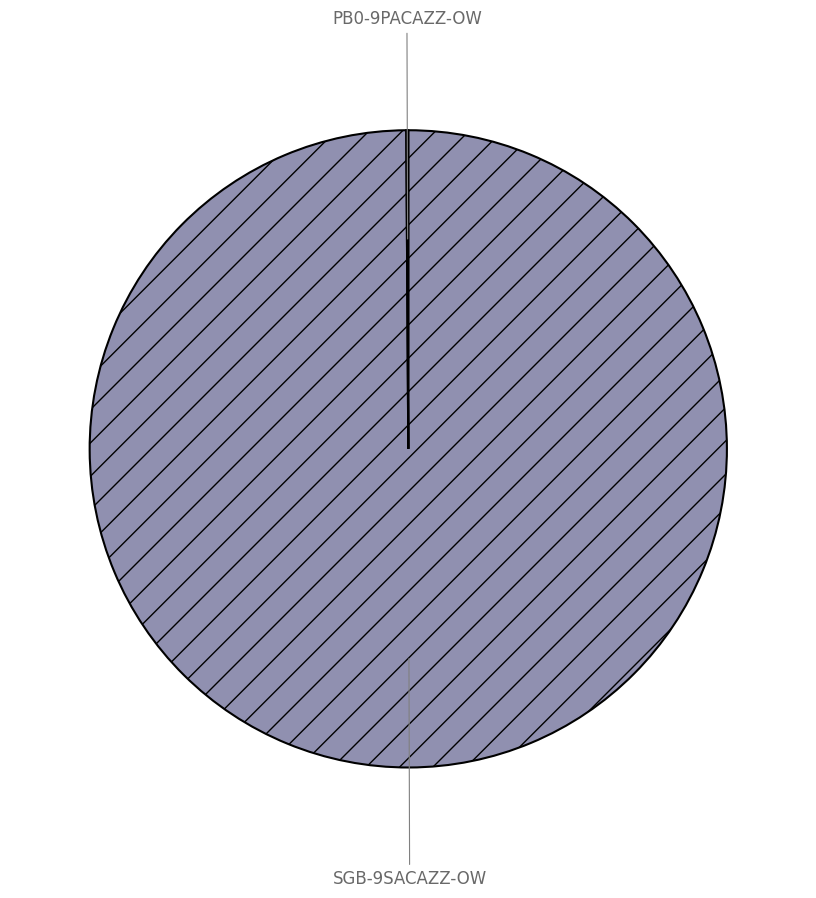

True or false: SGB-9SACAZZ-OW accounts for 91% of the total.

False